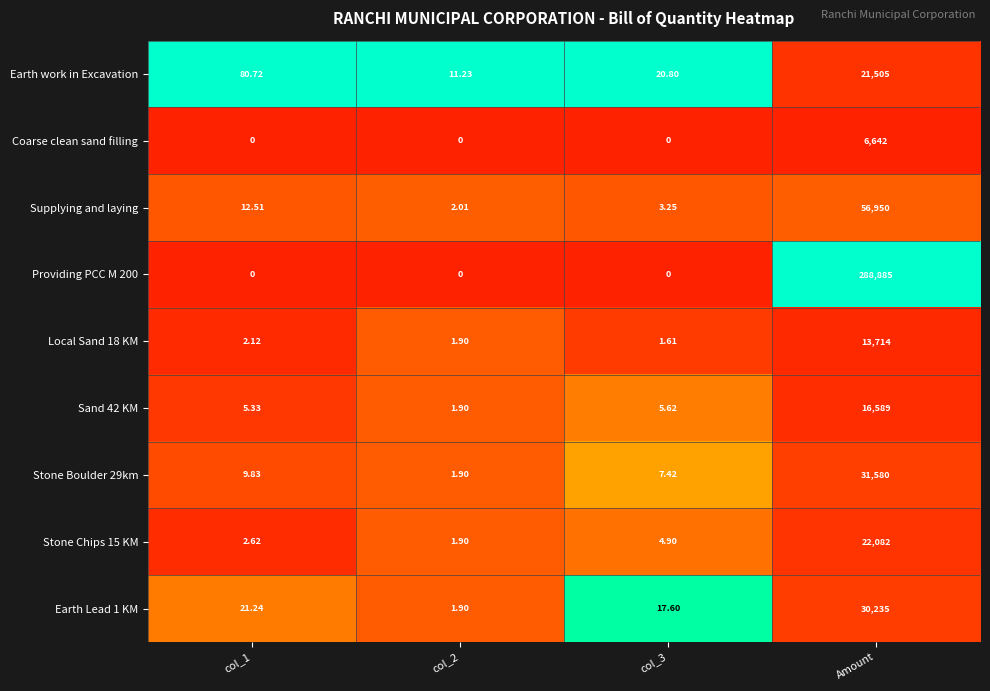

Between col_1 and col_2, which series saw the biggest shift?

Earth work in Excavation